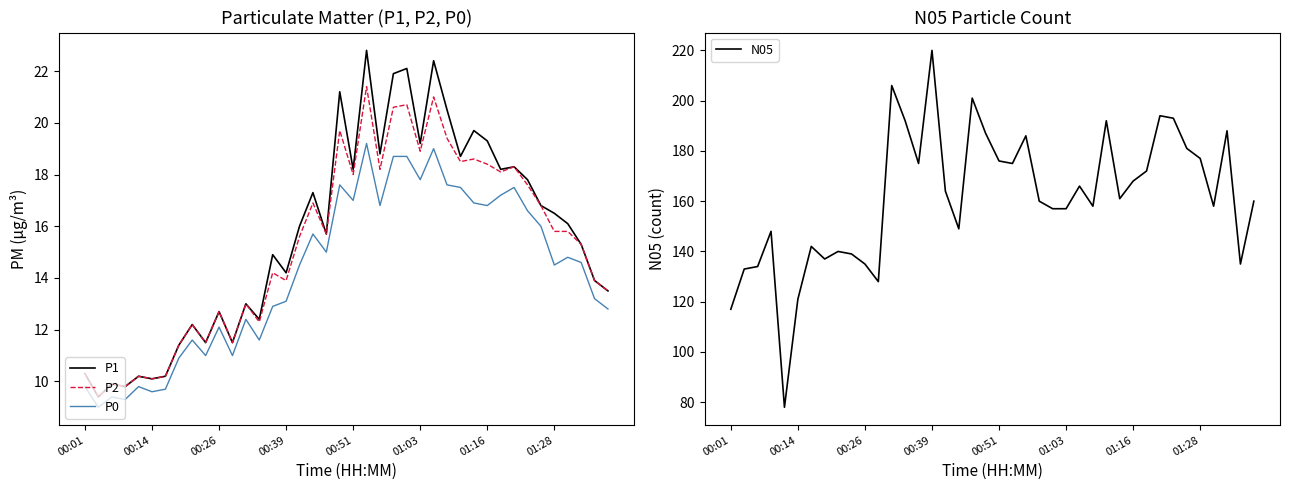

What is the maximum value for P2?

21.4